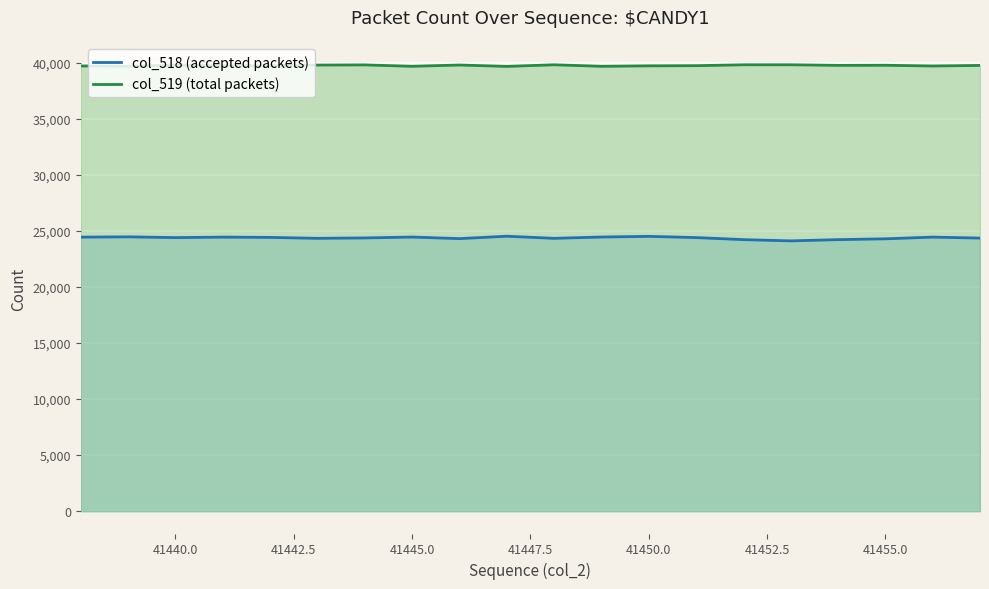

True or false: col_519 (total packets) and col_518 (accepted packets) intersect in this chart.

False